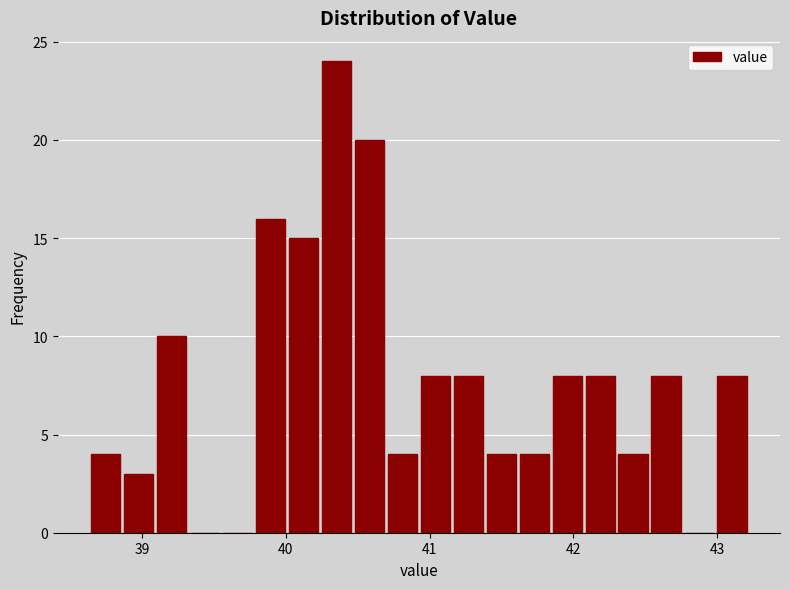

Read against the x-axis, roughly where is the centre of the tallest bar?

40.4